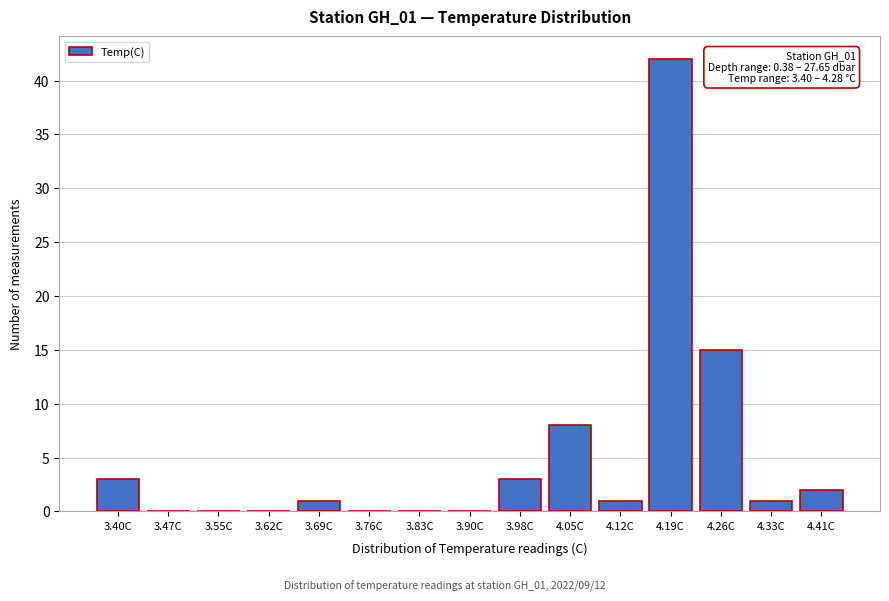

Reading right to left, what are all the values shown in this chart?

4.41C=2	4.33C=1	4.26C=15	4.19C=42	4.12C=1	4.05C=8	3.98C=3	3.90C=0	3.83C=0	3.76C=0	3.69C=1	3.62C=0	3.55C=0	3.47C=0	3.40C=3